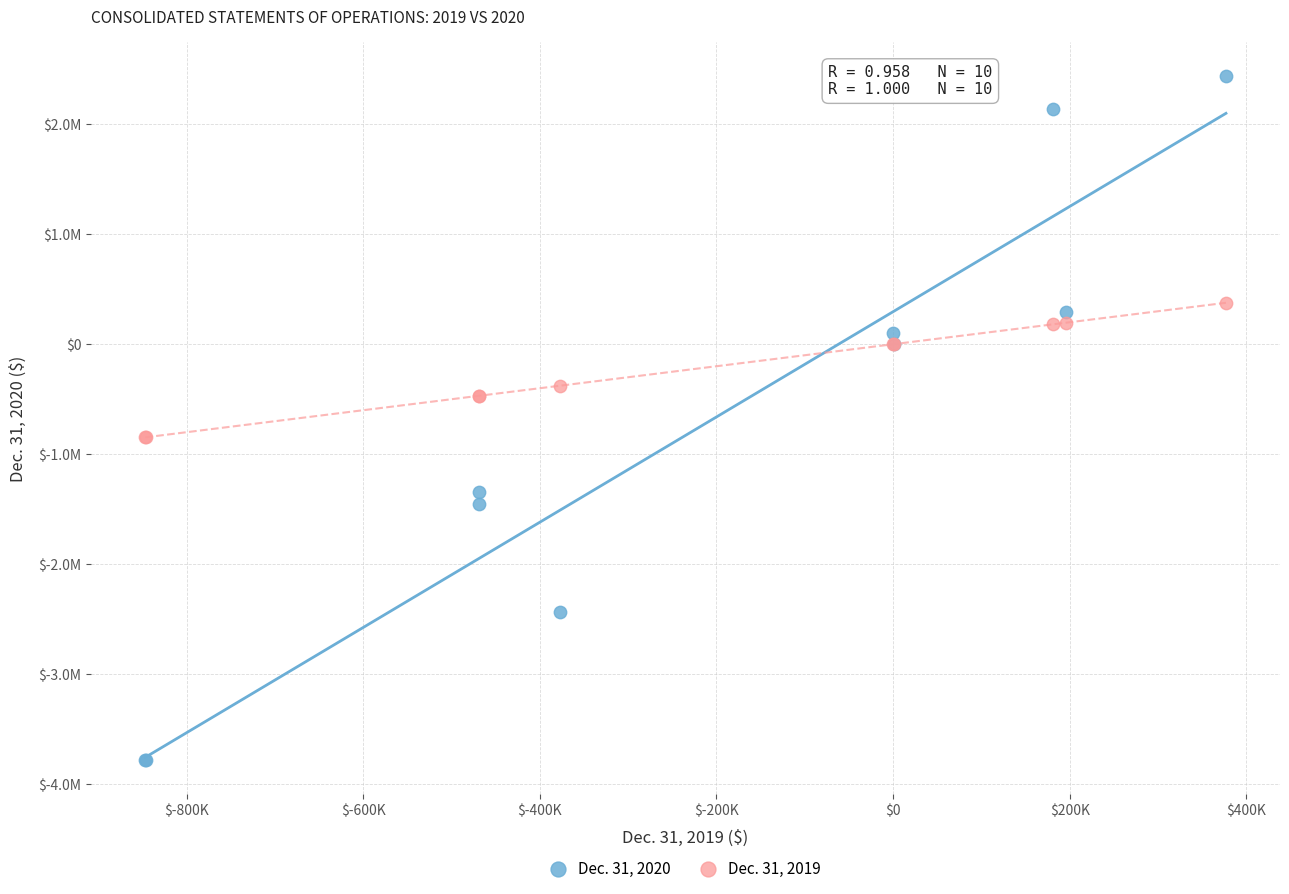

What are all the series names shown in the legend?

Dec. 31, 2020, Dec. 31, 2019